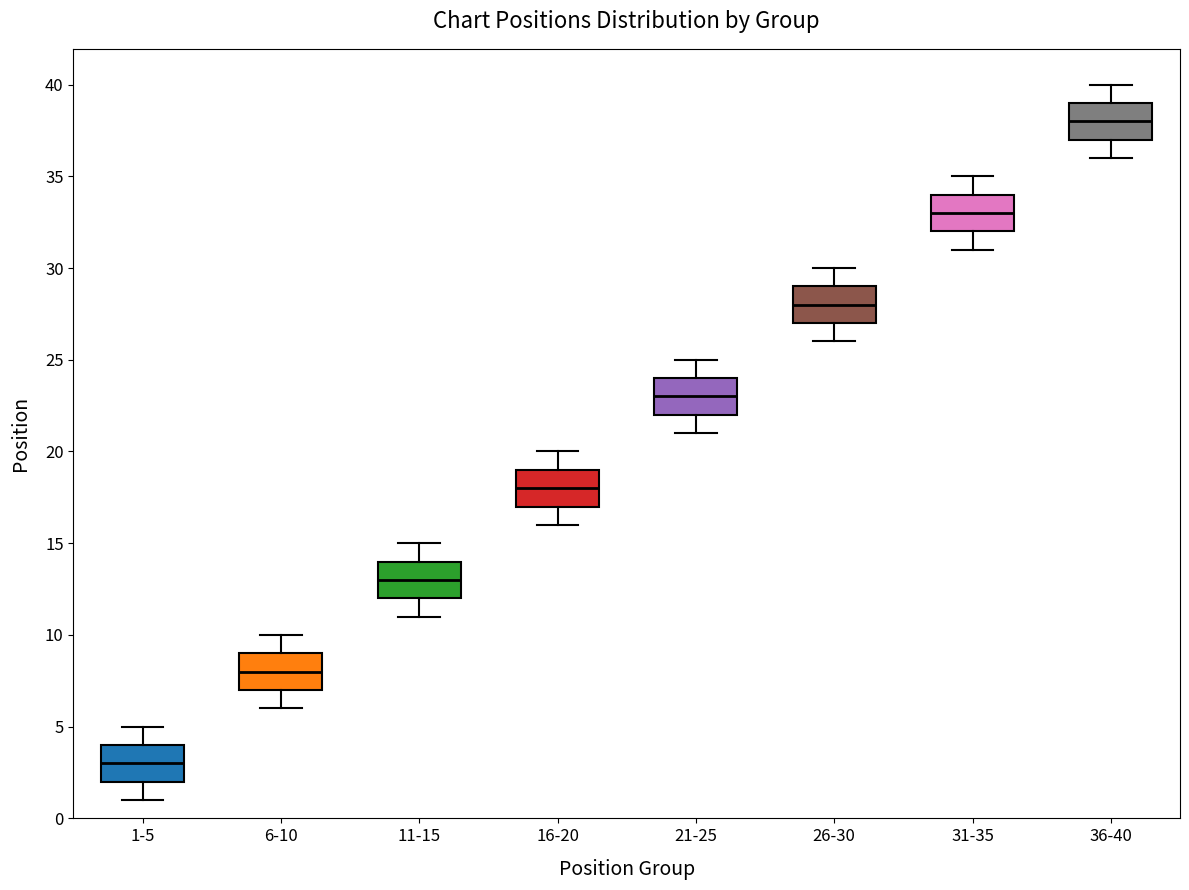

Reading left to right, transcribe this box plot: for each box, give where its median line is, the range the box spans, and where its two whiskers end, as read against the y-axis. The values are not printed on the chart, so give them approximately, as read against the axis.

1-5: median 3, box 2 to 4, whiskers 1 to 5
6-10: median 8, box 7 to 9, whiskers 6 to 10
11-15: median 13, box 12 to 14, whiskers 11 to 15
16-20: median 18, box 17 to 19, whiskers 16 to 20
21-25: median 23, box 22 to 24, whiskers 21 to 25
26-30: median 28, box 27 to 29, whiskers 26 to 30
31-35: median 33, box 32 to 34, whiskers 31 to 35
36-40: median 38, box 37 to 39, whiskers 36 to 40